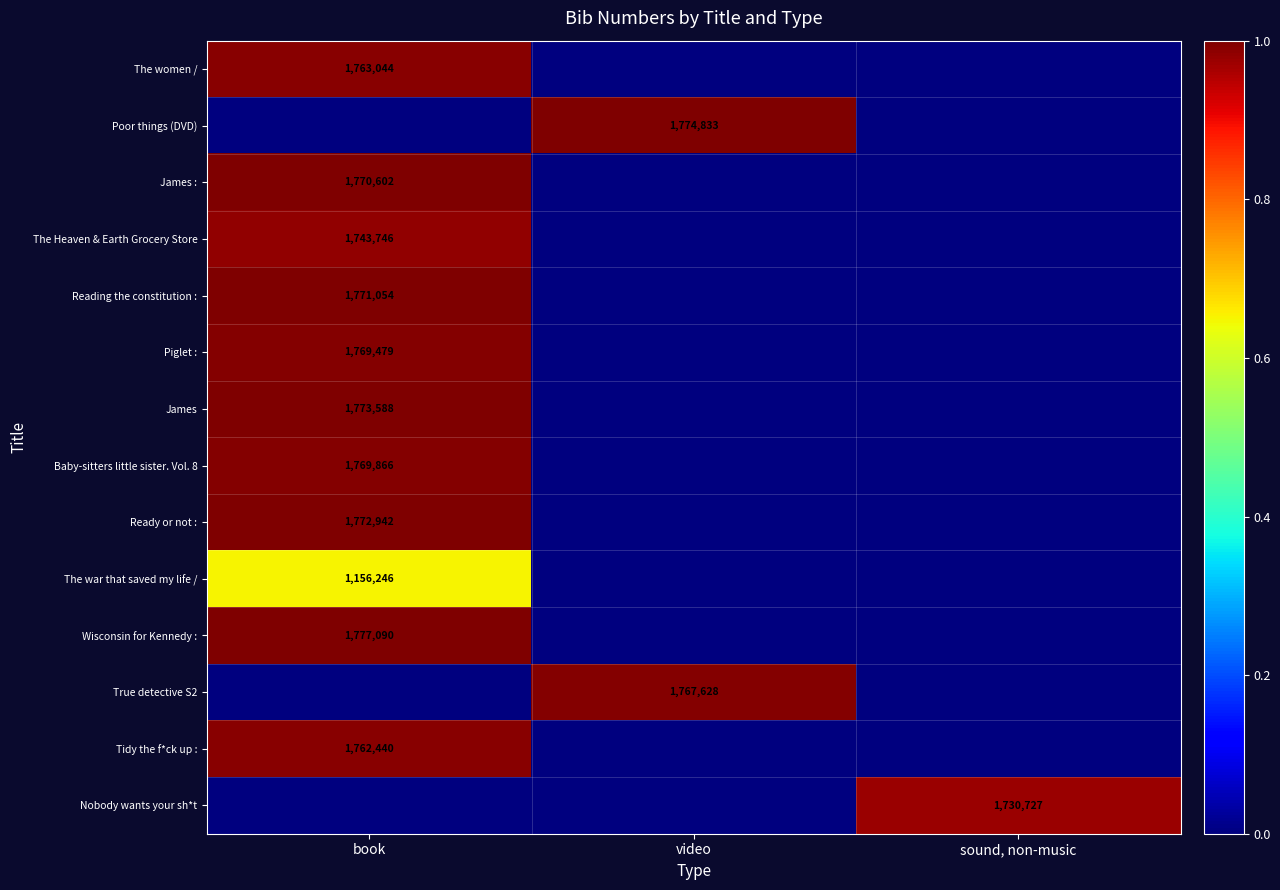

The value of The Heaven & Earth Grocery Store at book is 1743746. True or false?

True